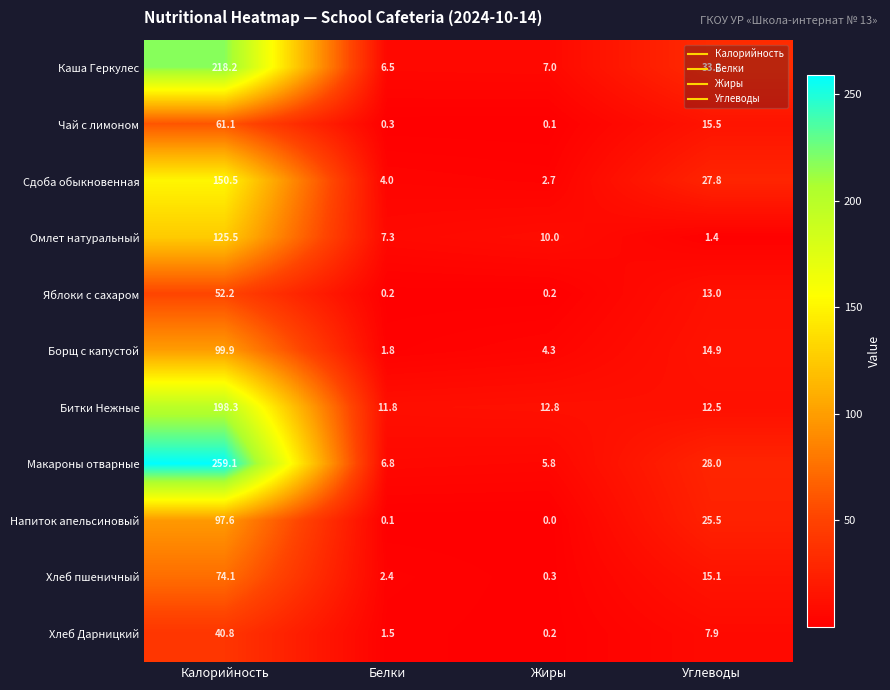

List the series in order of their peak value, highest first.

Макароны отварные, Каша Геркулес, Битки Нежные, Сдоба обыкновенная, Омлет натуральный, Борщ с капустой, Напиток апельсиновый, Хлеб пшеничный, Чай с лимоном, Яблоки с сахаром, Хлеб Дарницкий